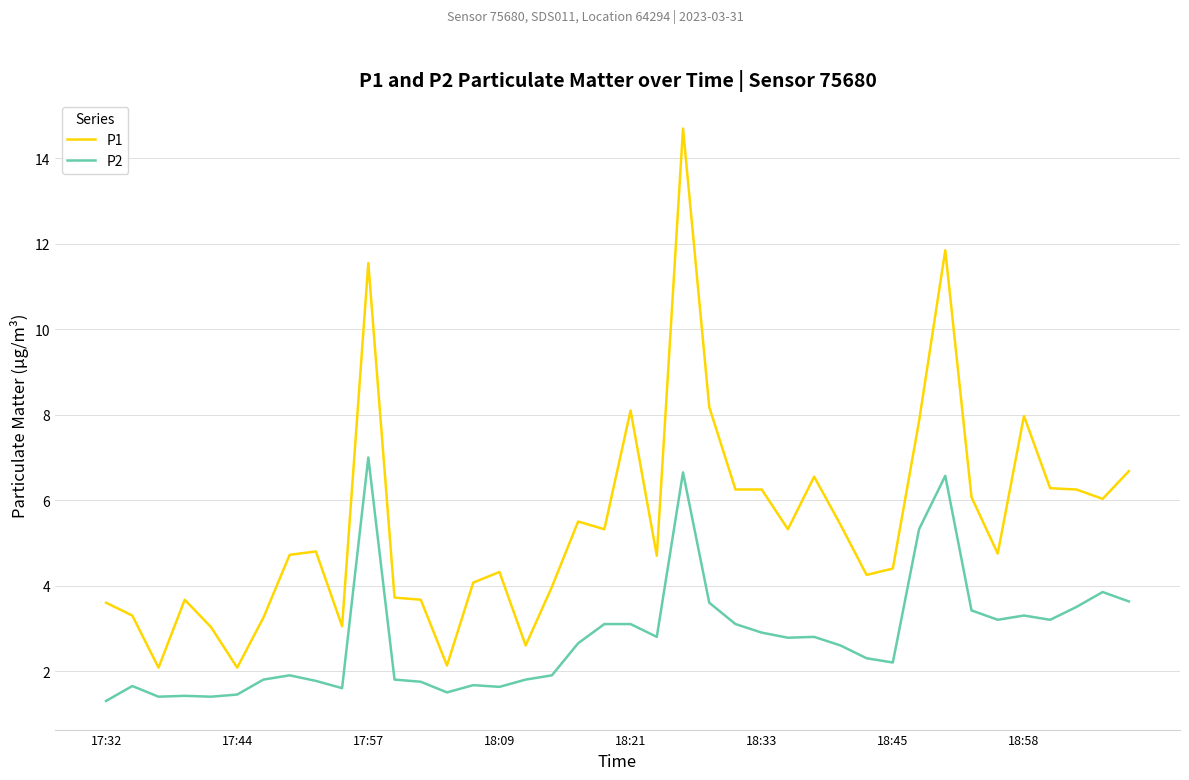

Rank the series by their average value, from lowest to highest.

P2, P1